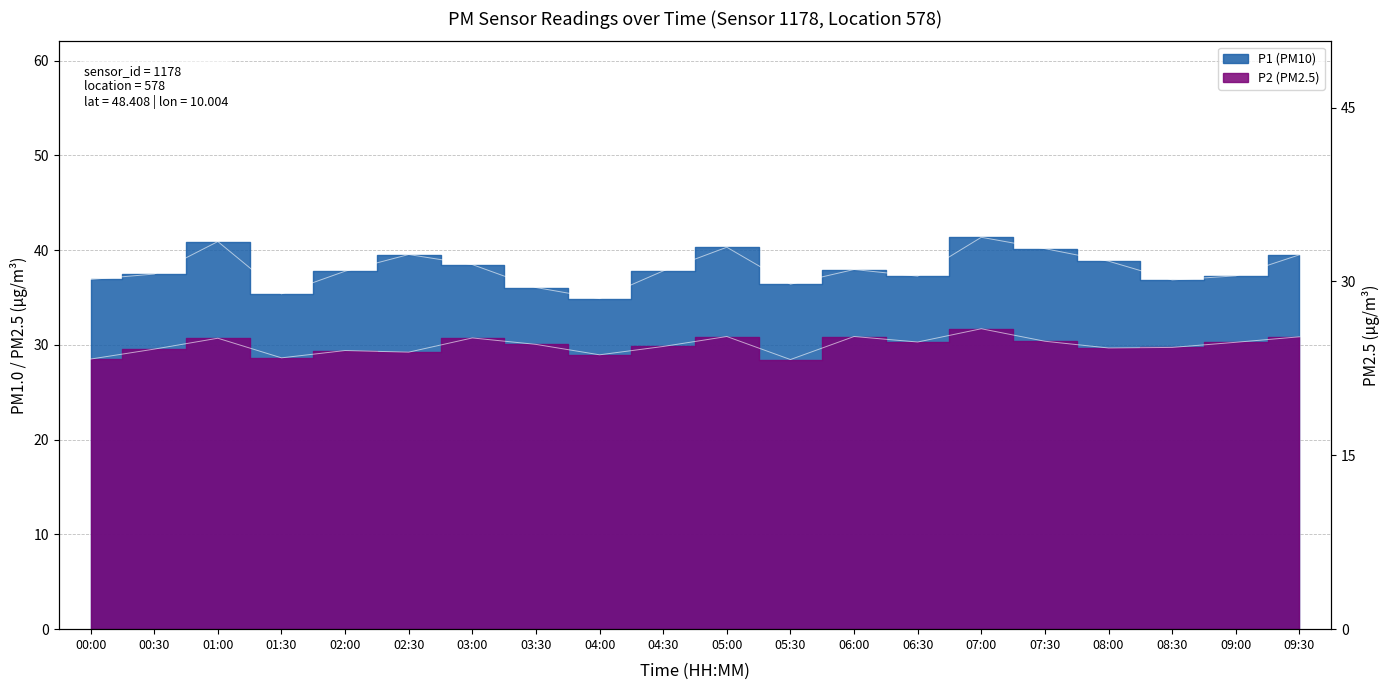

Reading left to right, extract all data points from this chart.

P1: 00:00=36.9	00:30=37.5	01:00=40.9	01:30=35.4	02:00=37.8	02:30=39.5	03:00=38.5	03:30=36.0	04:00=34.9	04:30=37.8	05:00=40.3	05:30=36.4	06:00=38.0	06:30=37.2	07:00=41.4	07:30=40.1	08:00=38.8	08:30=36.9	09:00=37.3	09:30=39.5
P2: 00:00=28.5	00:30=29.6	01:00=30.7	01:30=28.6	02:00=29.4	02:30=29.2	03:00=30.7	03:30=30.1	04:00=28.9	04:30=29.8	05:00=30.9	05:30=28.4	06:00=30.9	06:30=30.3	07:00=31.7	07:30=30.4	08:00=29.7	08:30=29.7	09:00=30.3	09:30=30.9